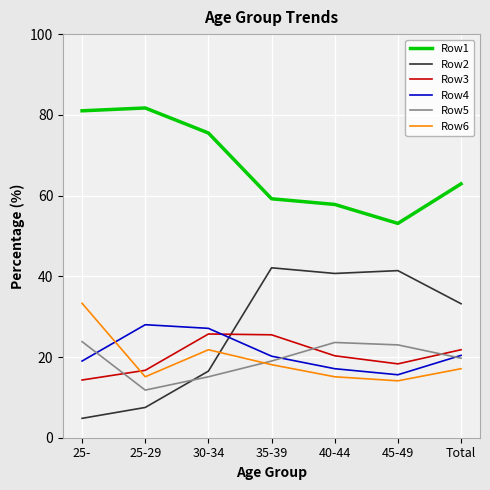

What is the sum of the Row5 values at 25- and 40-44?

47.4